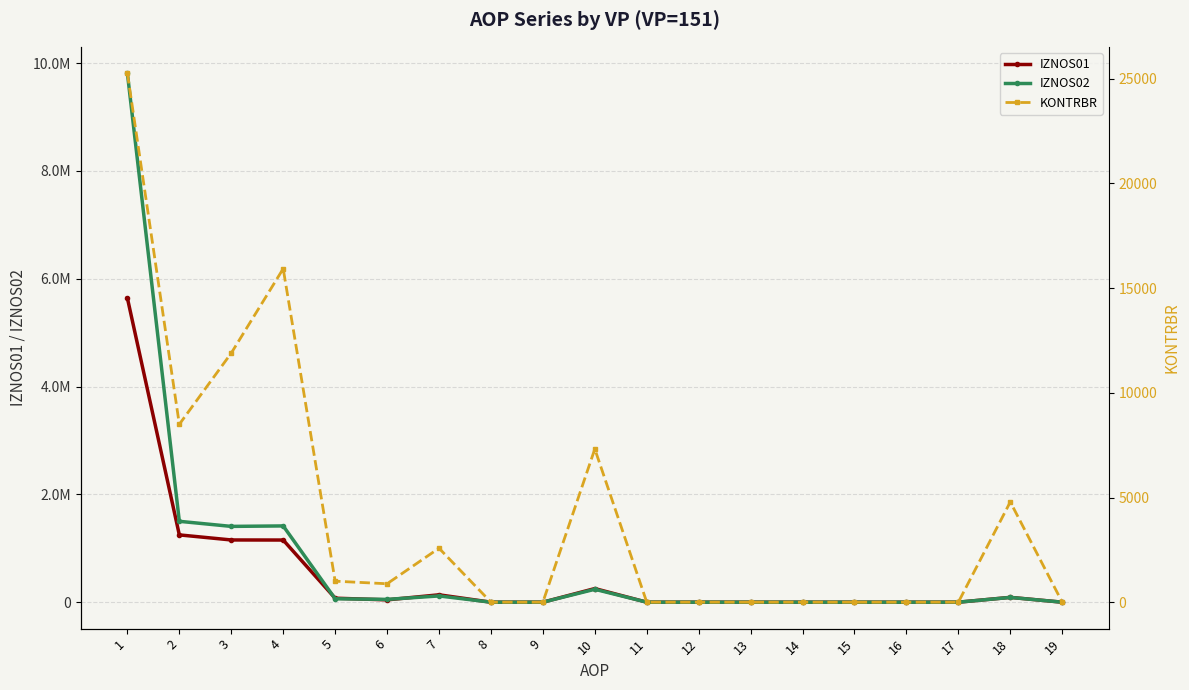

At which category is the sum across all series the highest?

1